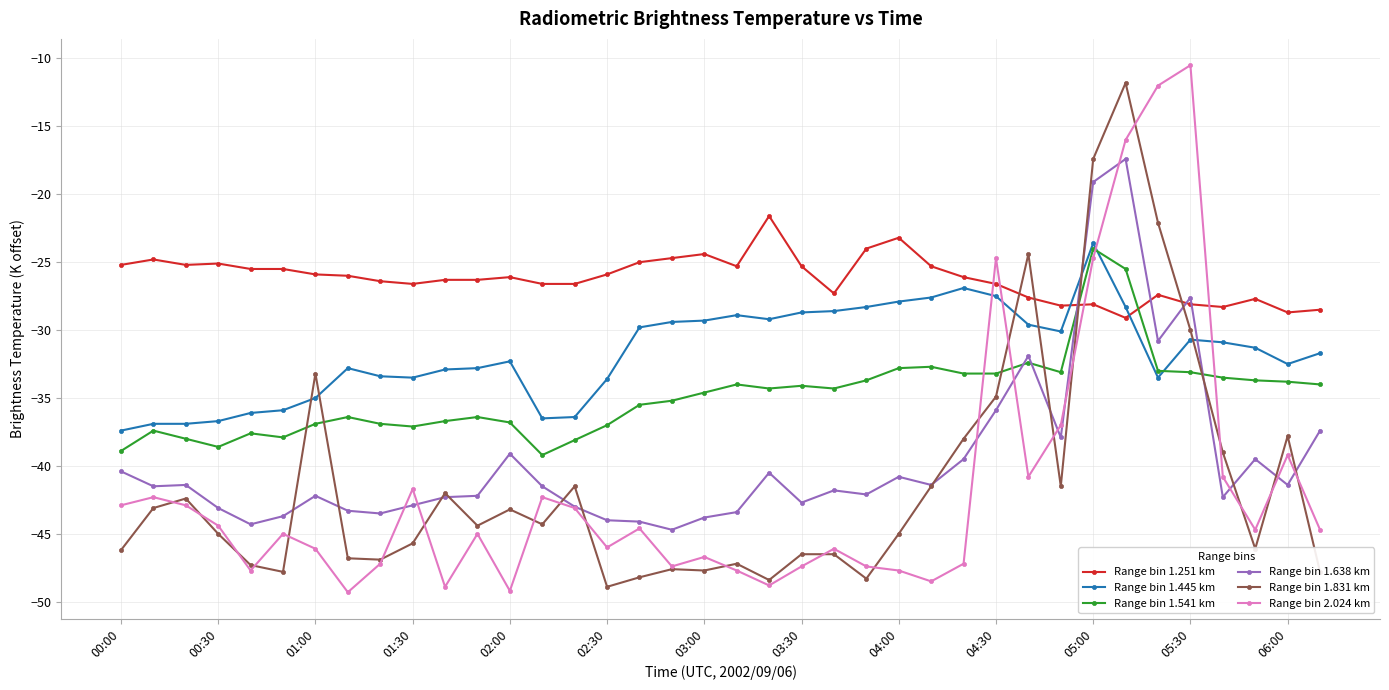

What is the average value of the Range bin 1.638 km series?

-39.6